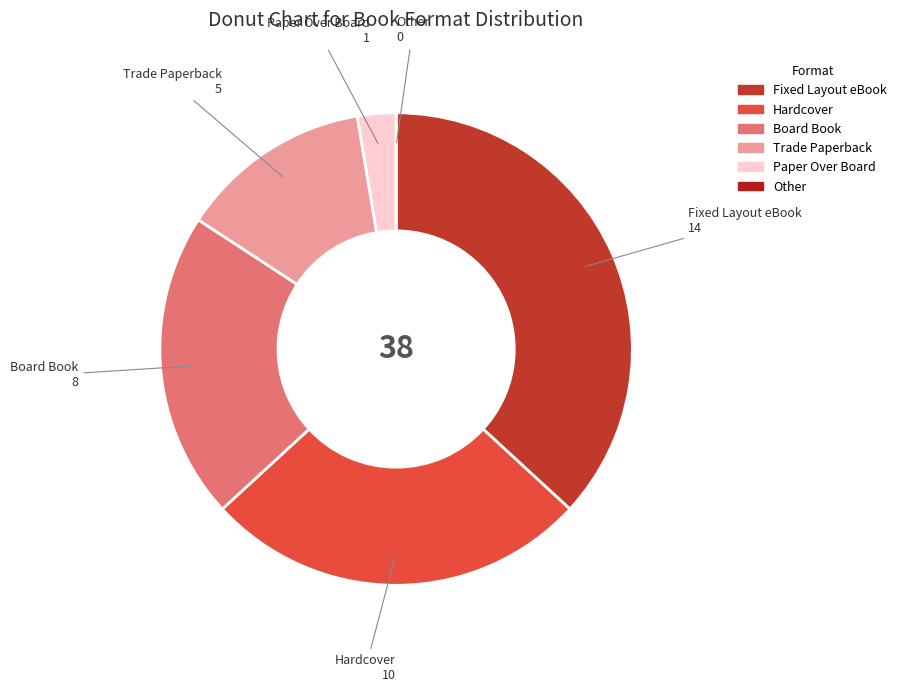

Which slice is the largest?

Fixed Layout eBook